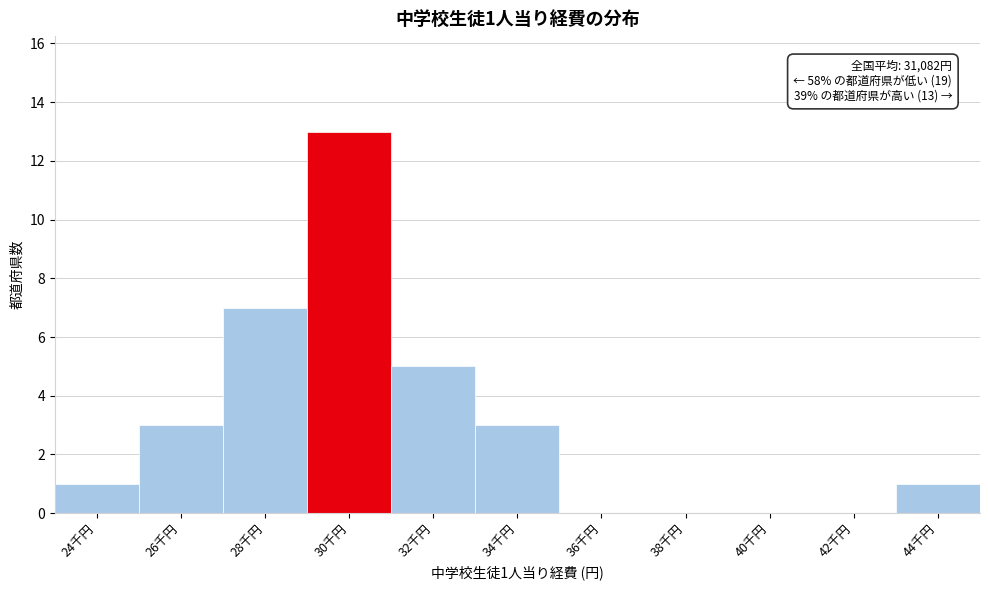

Reading left to right, what are all the values shown in this chart?

24千円=1	26千円=3	28千円=7	30千円=13	32千円=5	34千円=3	36千円=0	38千円=0	40千円=0	42千円=0	44千円=1